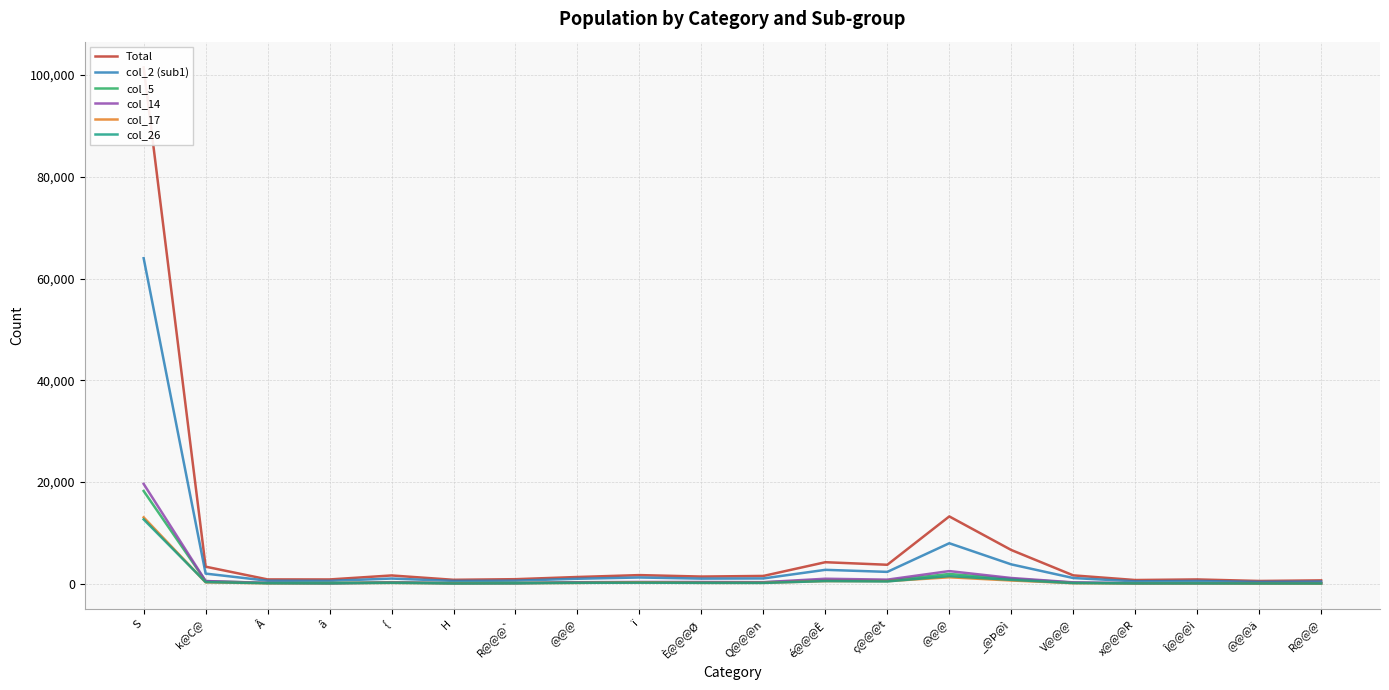

At which label does col_2 (sub1) first exceed 1051?

S